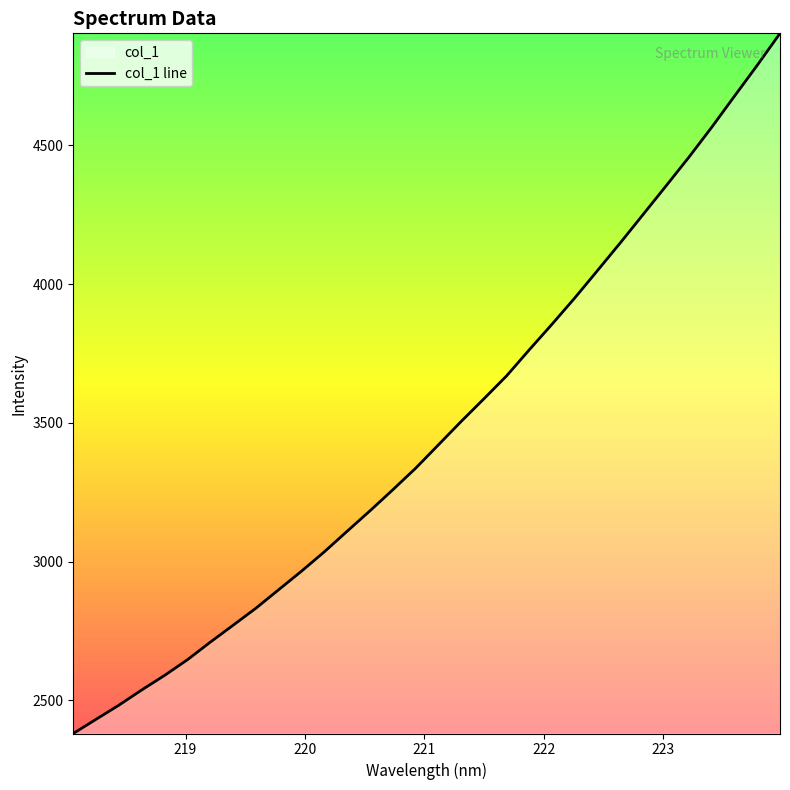

Reading left to right, extract all data points from this chart.

2380.9	2432.1	2482.9	2537.8	2590.1	2646.5	2709.7	2770.7	2832.1	2898.9	2965.6	3035.3	3109.4	3182.9	3258.6	3336.1	3420.3	3504.8	3586.6	3669.6	3764.1	3856.3	3951.3	4050.2	4149.9	4252.0	4354.2	4457.5	4565.1	4677.2	4788.5	4903.6